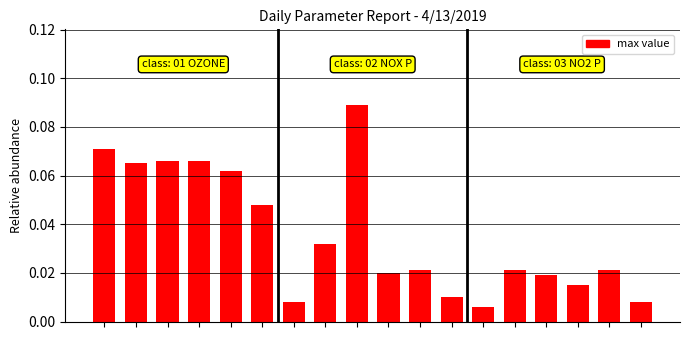

At which category does the chart reach its peak across all series?

8